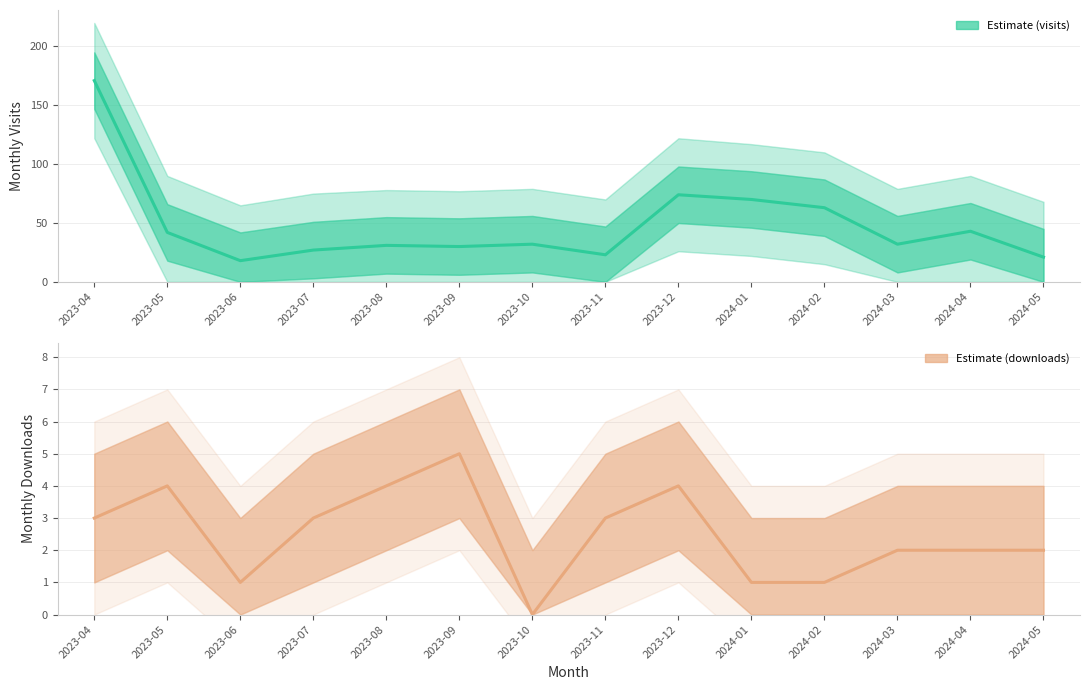

What is the sum of the monthly_visit values at 2023-10 and 2023-12?

106